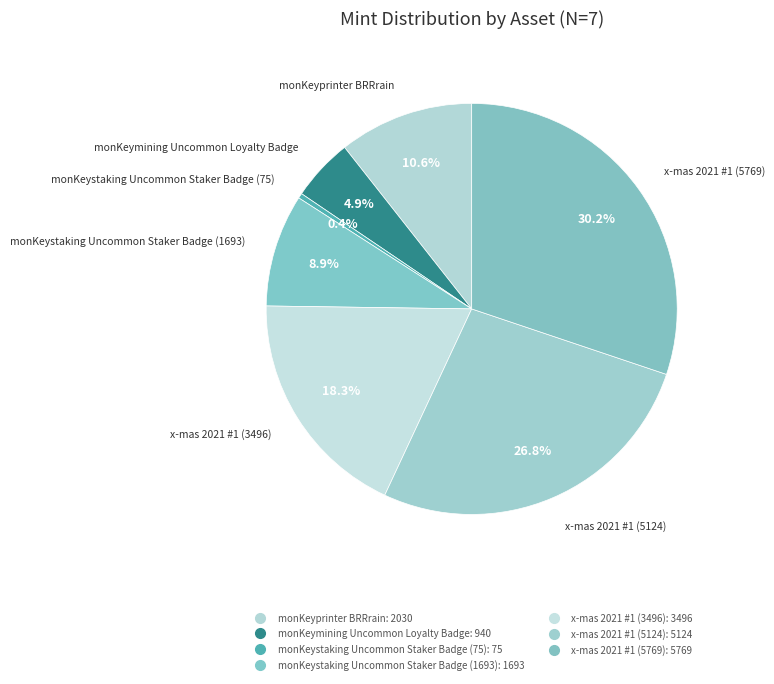

Count the number of slices in the pie.

7